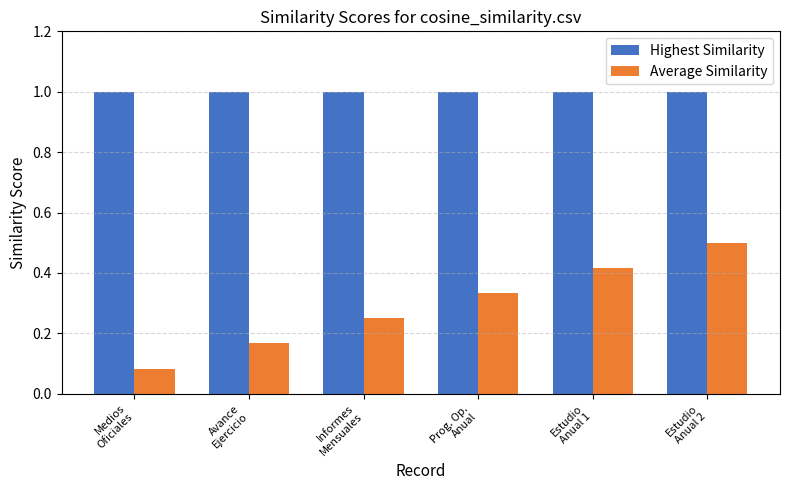

Rank the series at Estudio
Anual 1 from lowest to highest value.

Average Similarity, Highest Similarity